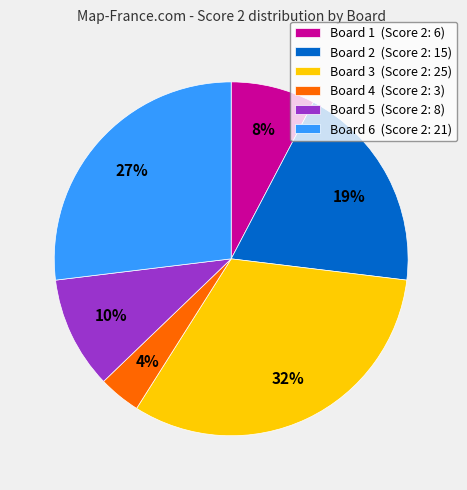

To the nearest percent, what is the difference between the largest and smallest slice percentages?

28%